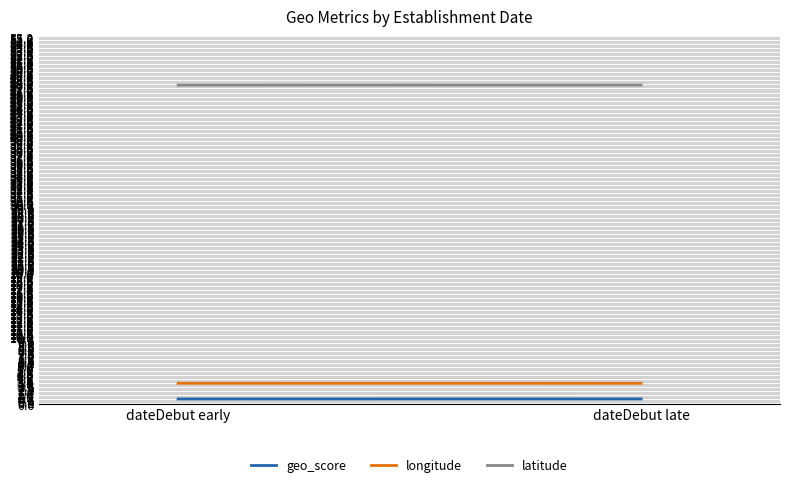

Which label corresponds to the smallest value in the chart?

dateDebut early